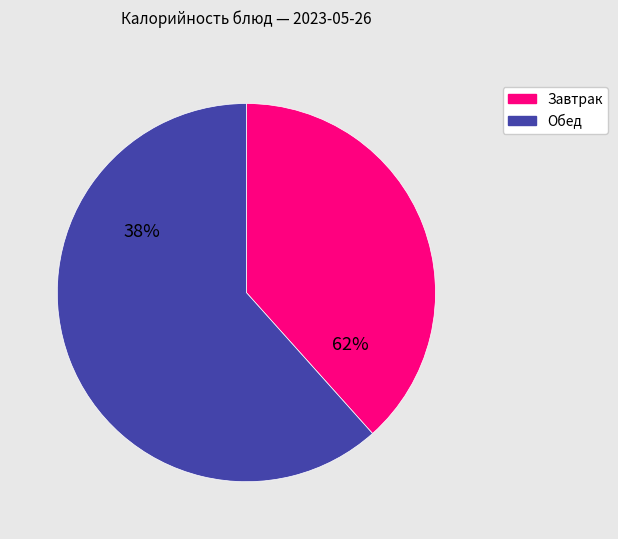

Is there any slice that represents more than half of the pie?

Yes